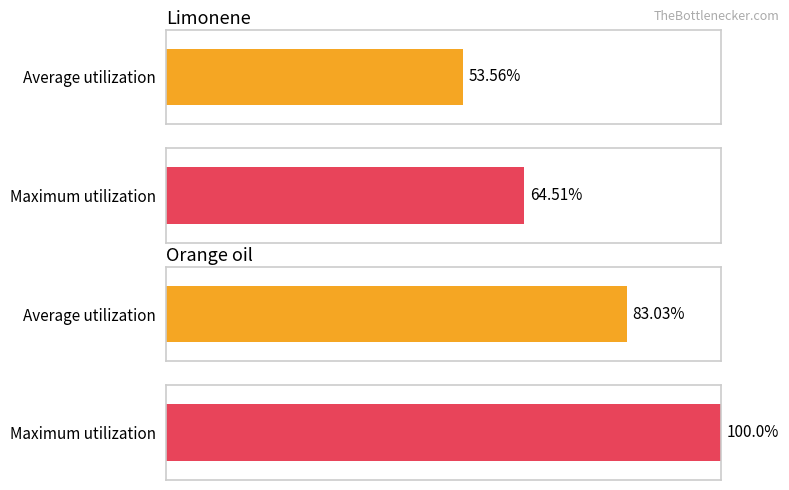

Does the chart contain any negative values?

No